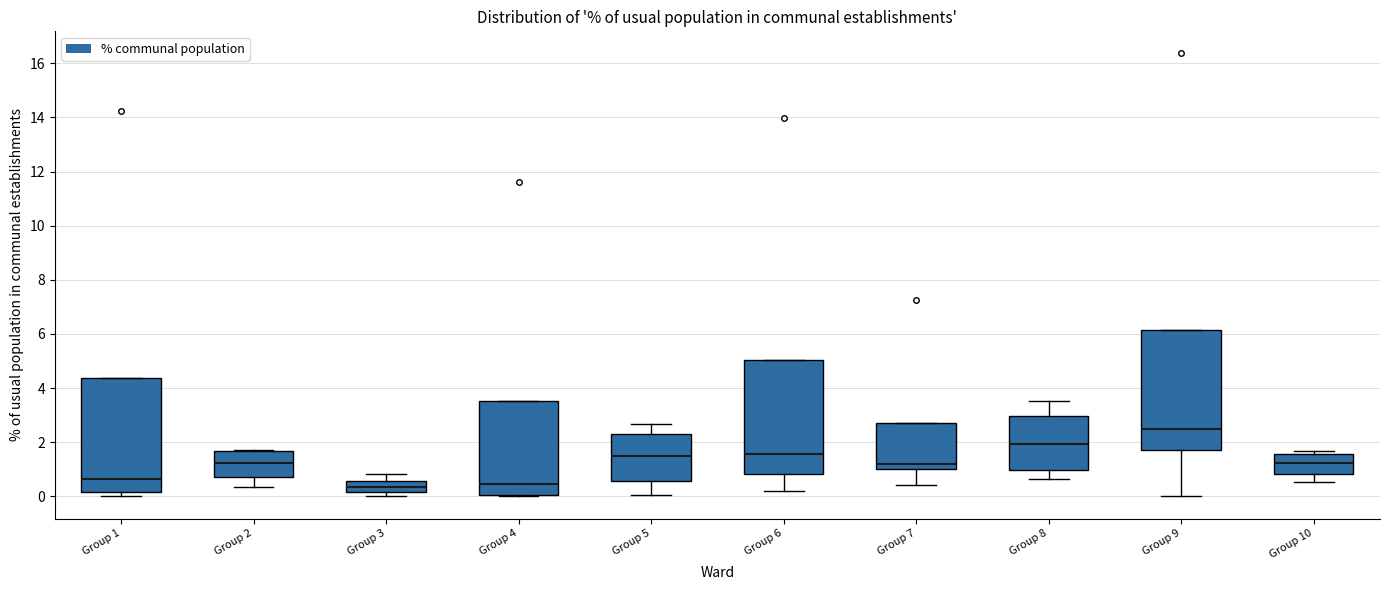

Reading left to right, transcribe this box plot: for each box, give where its median line is, the range the box spans, and where its two whiskers end, as read against the y-axis. The values are not printed on the chart, so give them approximately, as read against the axis.

Group 1: median 0.6, box 0.2 to 4.4, whiskers 0.0 to 4.4
Group 2: median 1.2, box 0.8 to 1.6, whiskers 0.4 to 1.8
Group 3: median 0.4, box 0.2 to 0.6, whiskers 0.0 to 0.8
Group 4: median 0.4, box 0.0 to 3.6, whiskers 0.0 to 3.6
Group 5: median 1.4, box 0.6 to 2.4, whiskers 0.0 to 2.6
Group 6: median 1.6, box 0.8 to 5.0, whiskers 0.2 to 5.0
Group 7: median 1.2, box 1.0 to 2.8, whiskers 0.4 to 2.8
Group 8: median 2.0, box 1.0 to 3.0, whiskers 0.6 to 3.6
Group 9: median 2.6, box 1.8 to 6.2, whiskers 0.0 to 6.2
Group 10: median 1.2, box 0.8 to 1.6, whiskers 0.6 to 1.6 (just above the box's upper edge)